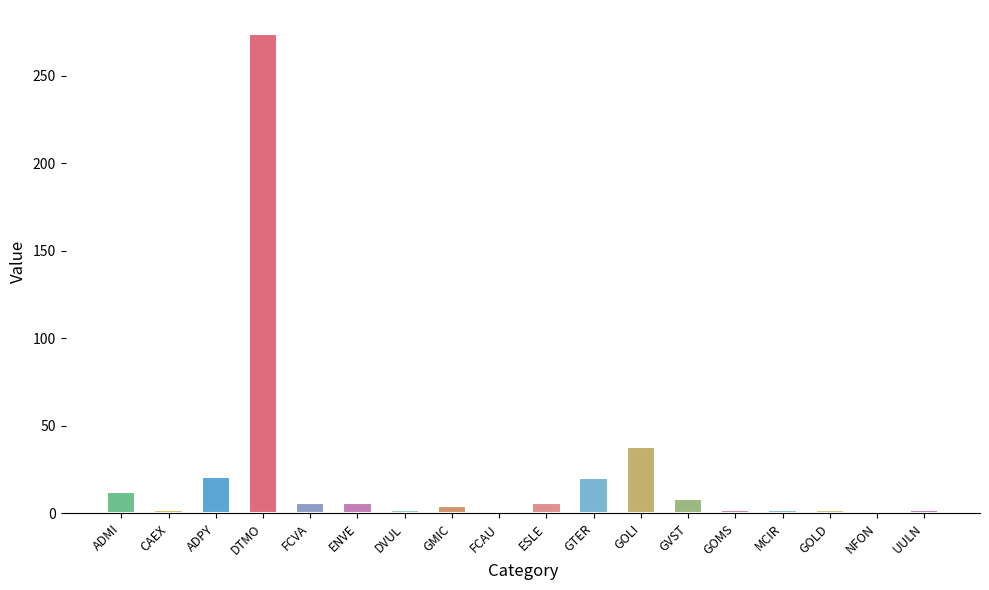

How many data points are less than 6?

9